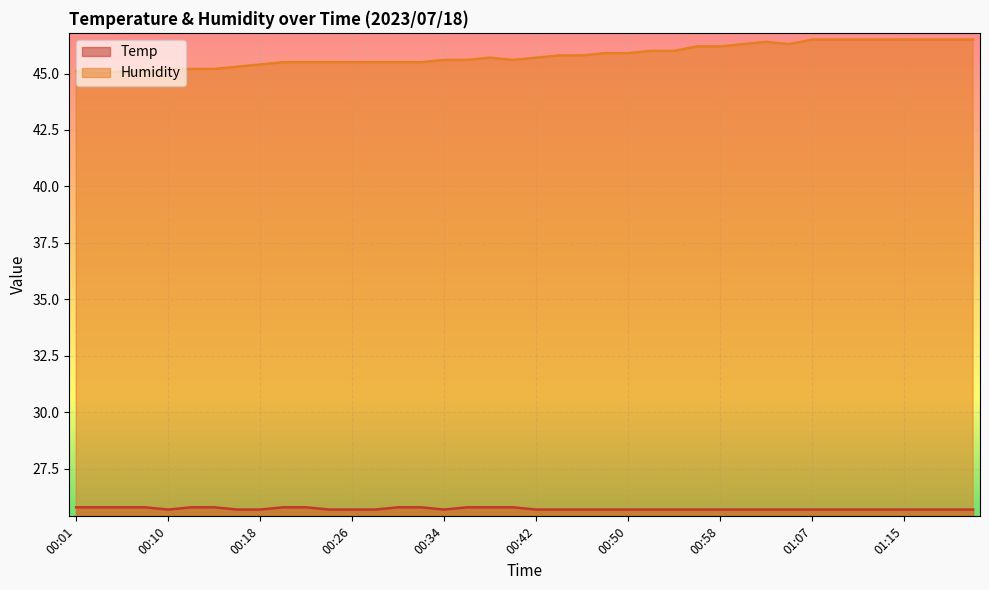

True or false: Humidity has a value of 46.5 at 01:11.

True